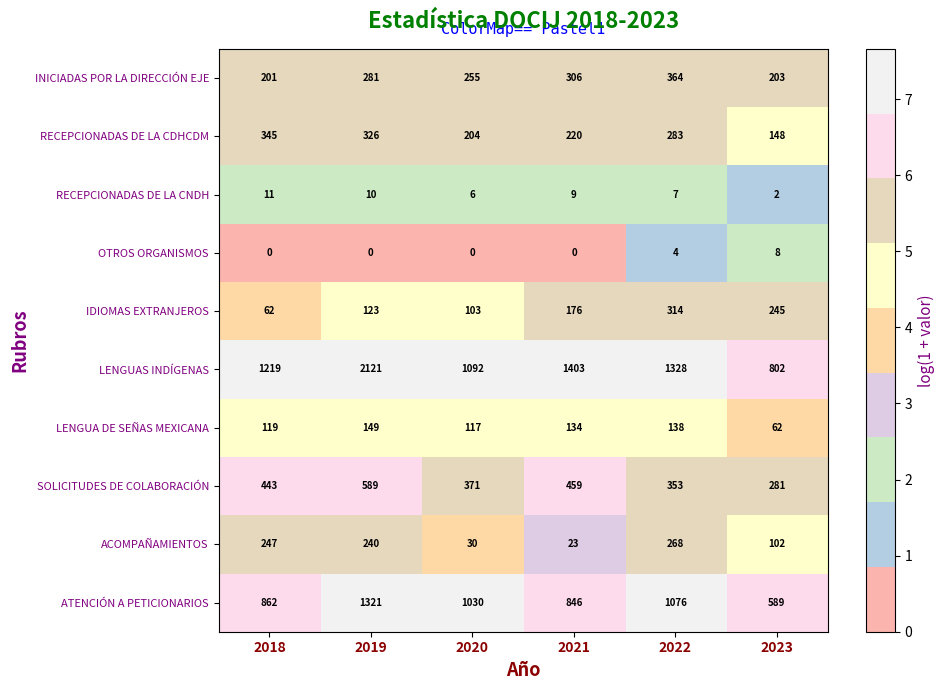

What is the difference between the second highest and second lowest values in the INICIADAS POR LA DIRECCIÓN EJE series?

103